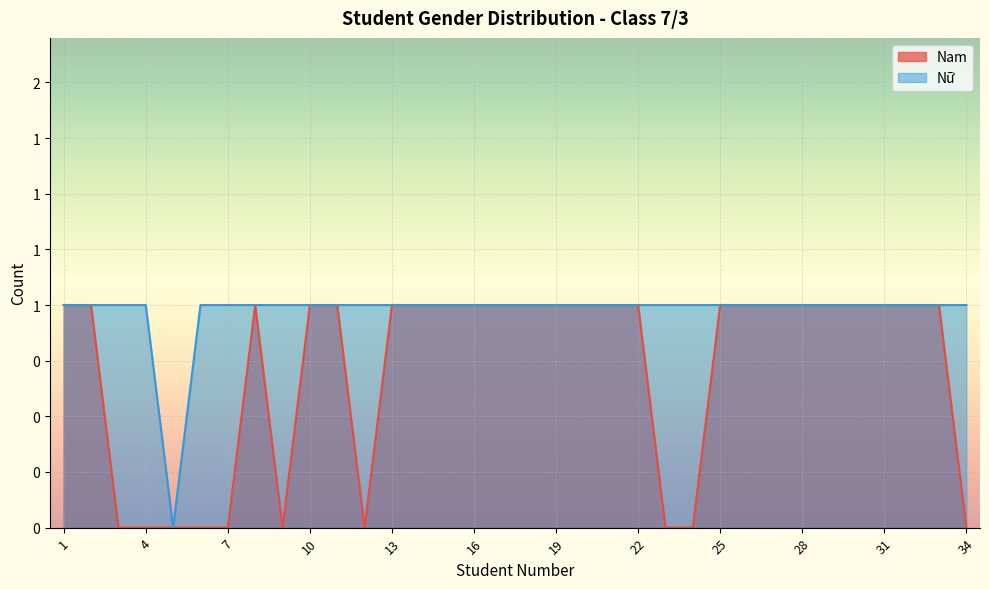

What is the average value?

1